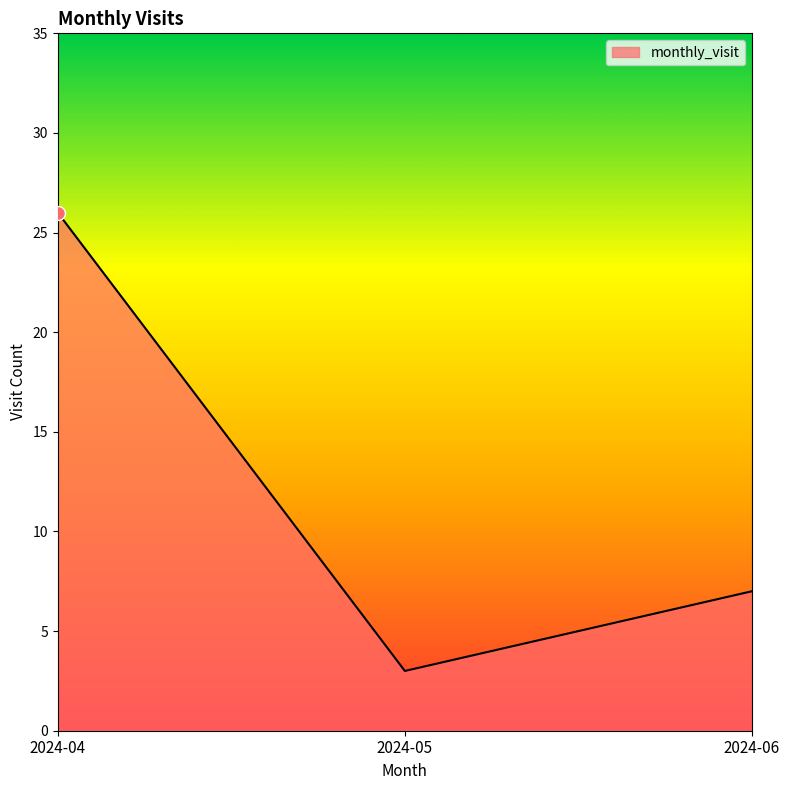

How many values are between 3 and 26?

3